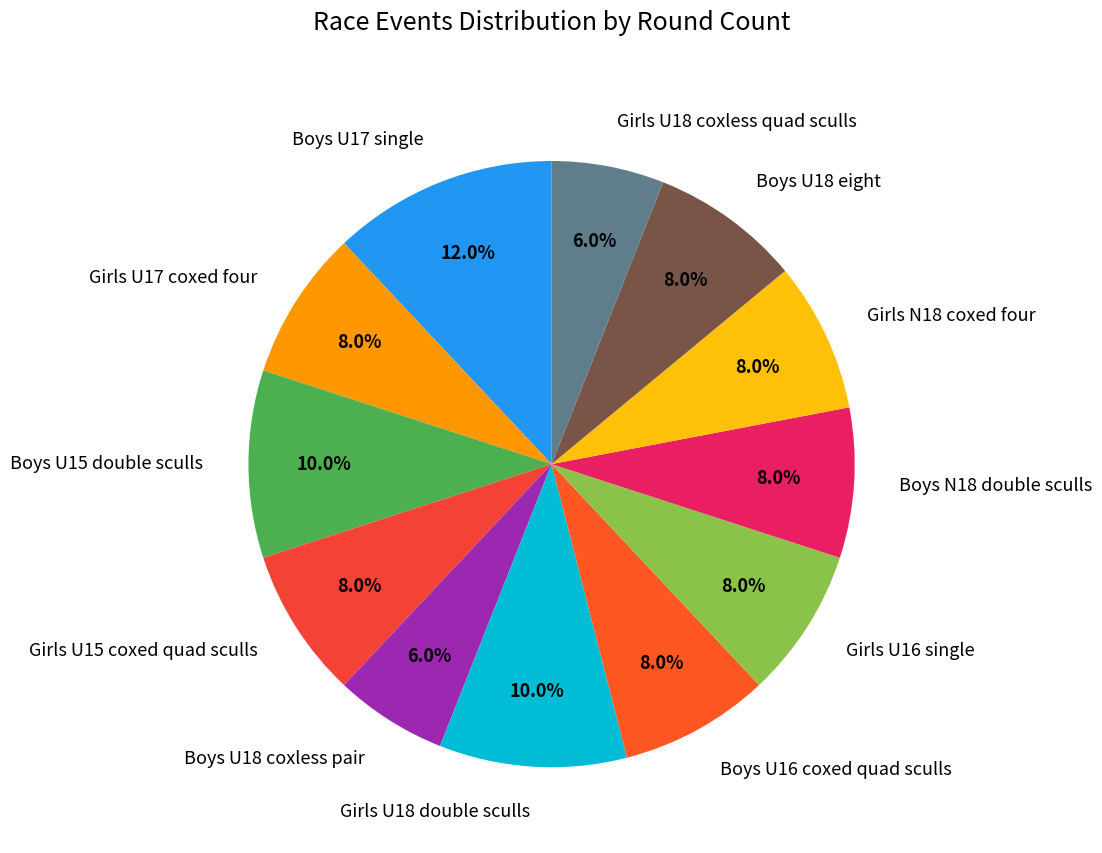

Is it true that Boys U16 coxed quad sculls is 8% of the pie?

True